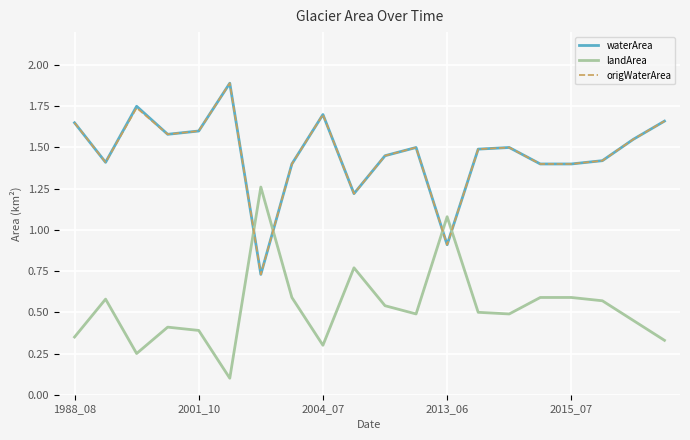

How many intersections are there between origWaterArea and landArea?

4